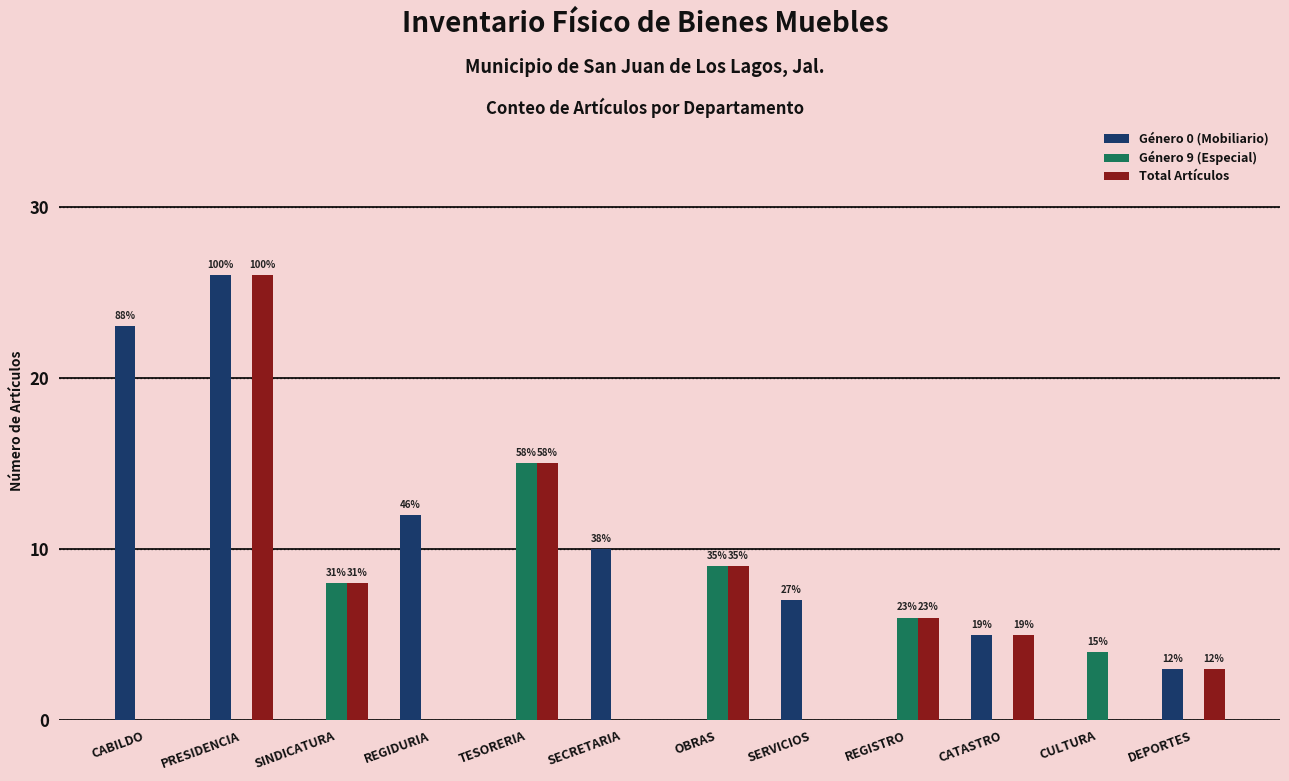

What is the sum of all Género 9 (Especial) values?

42